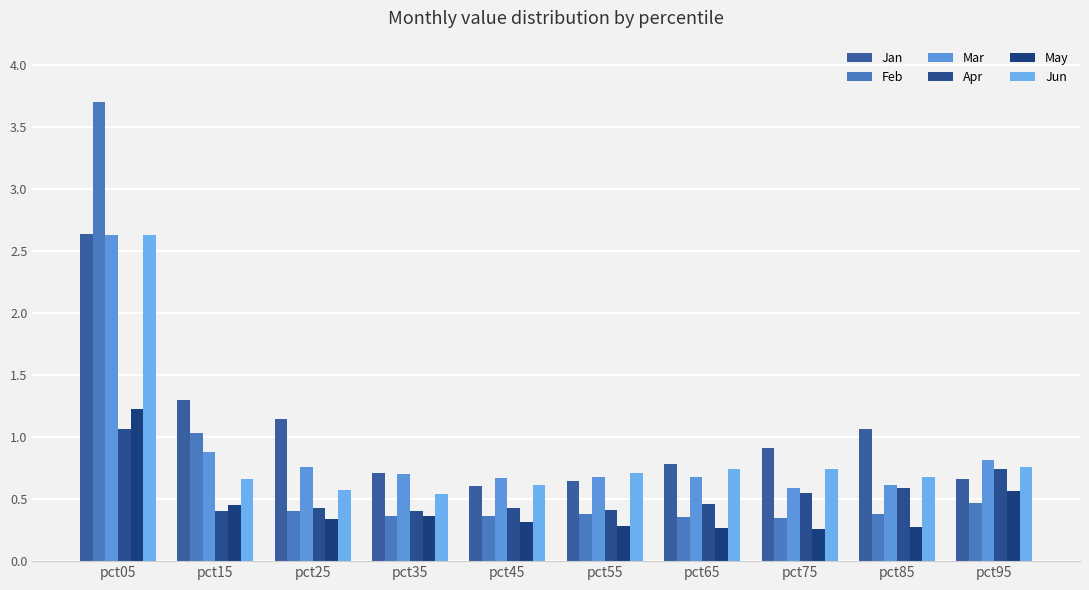

Rank the series at pct85 from highest to lowest value.

Jan, Jun, Mar, Apr, Feb, May